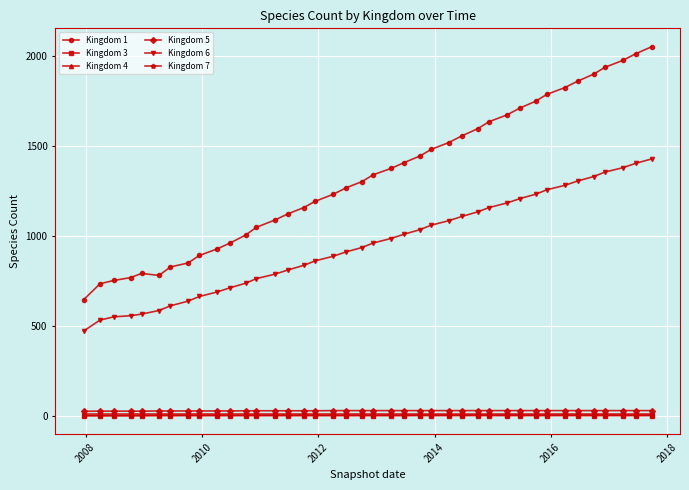

What is the value of the Kingdom 3 point at the 26th from the left?

2